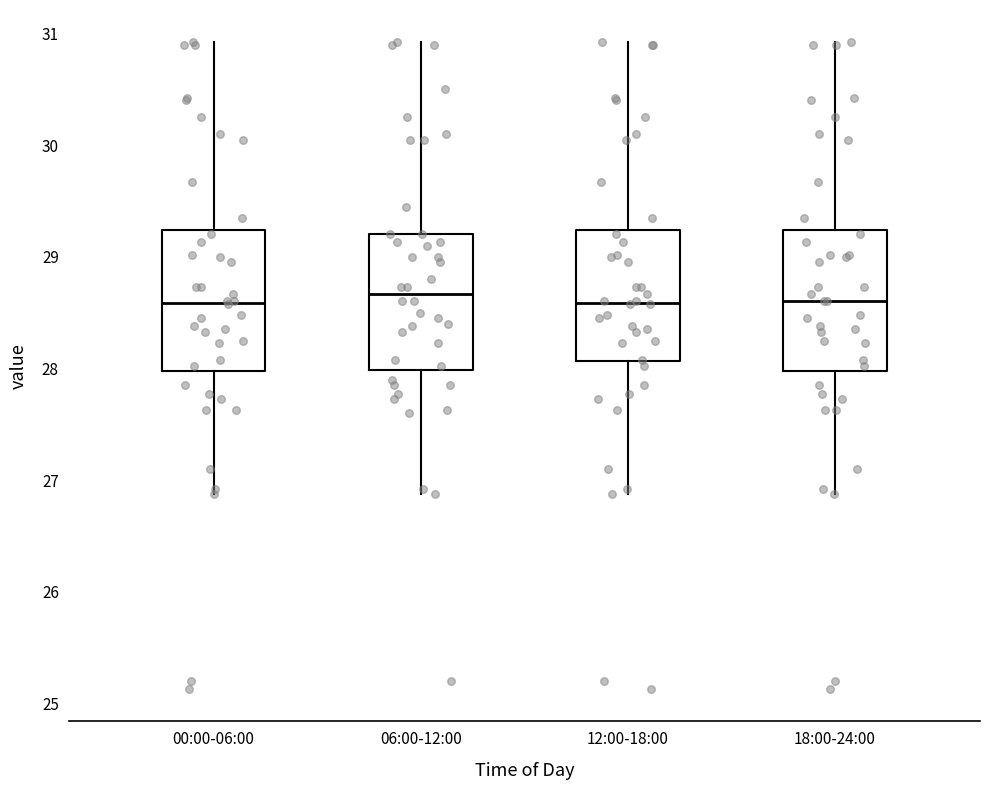

Reading left to right, transcribe this box plot: for each box, give where its median line is, the range the box spans, and where its two whiskers end, as read against the y-axis. The values are not printed on the chart, so give them approximately, as read against the axis.

00:00-06:00: median 28.6, box 28.0 to 29.2, whiskers 26.9 to 30.9
06:00-12:00: median 28.7, box 28.0 to 29.2, whiskers 26.9 to 30.9
12:00-18:00: median 28.6, box 28.1 to 29.2, whiskers 26.9 to 30.9
18:00-24:00: median 28.6, box 28.0 to 29.2, whiskers 26.9 to 30.9